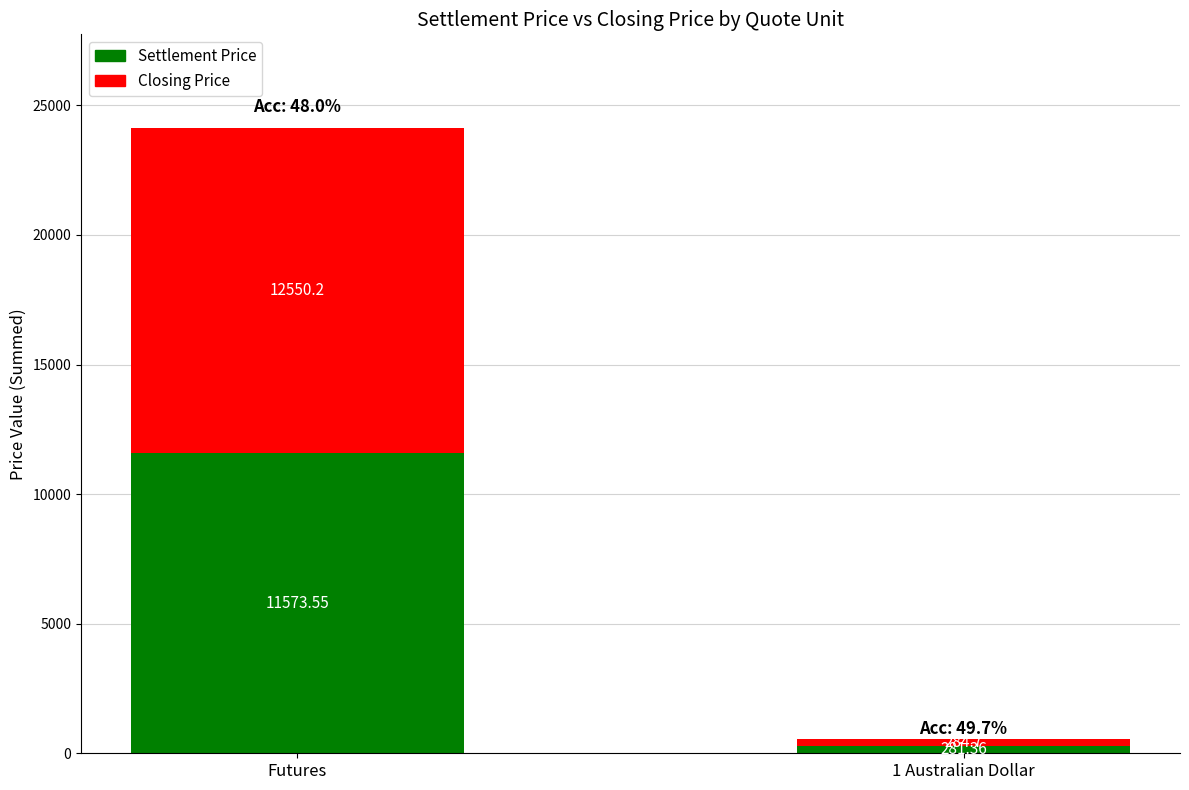

At which category is the sum across all series the highest?

Futures